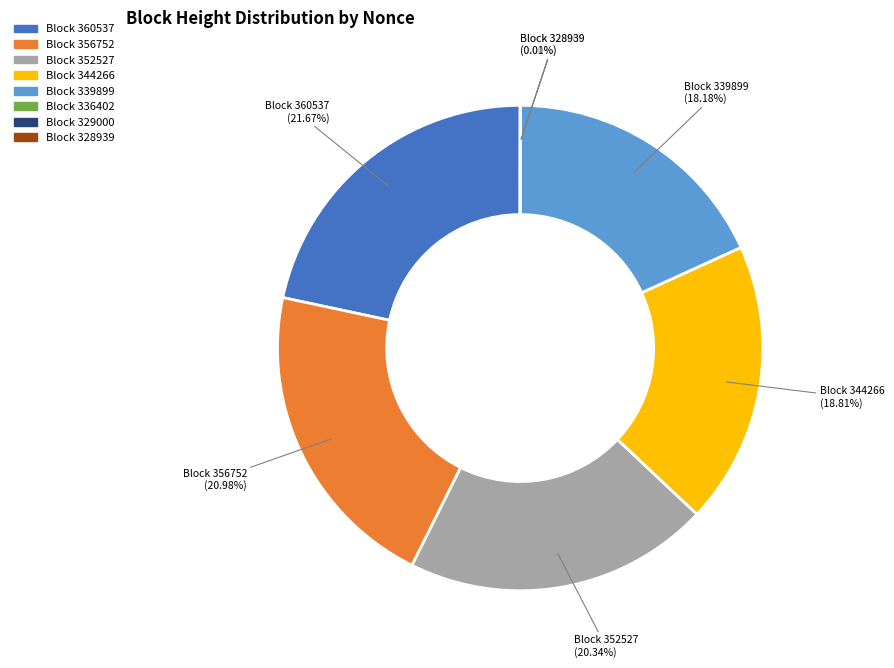

Is there any slice that represents more than half of the pie?

No